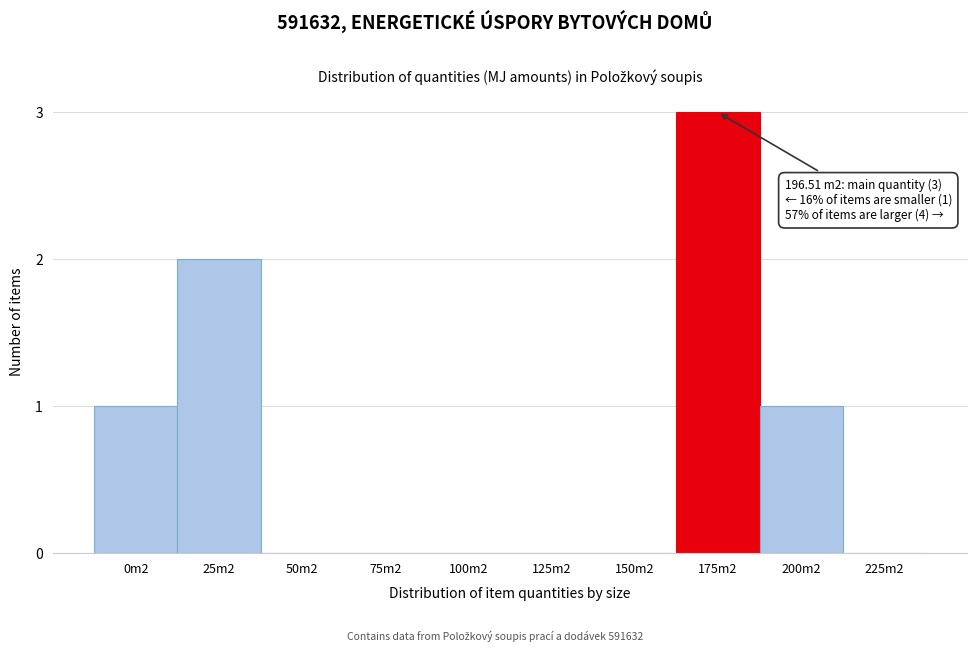

Reading left to right, transcribe all the data shown in this chart.

0m2=1	25m2=2	50m2=0	75m2=0	100m2=0	125m2=0	150m2=0	175m2=3	200m2=1	225m2=0